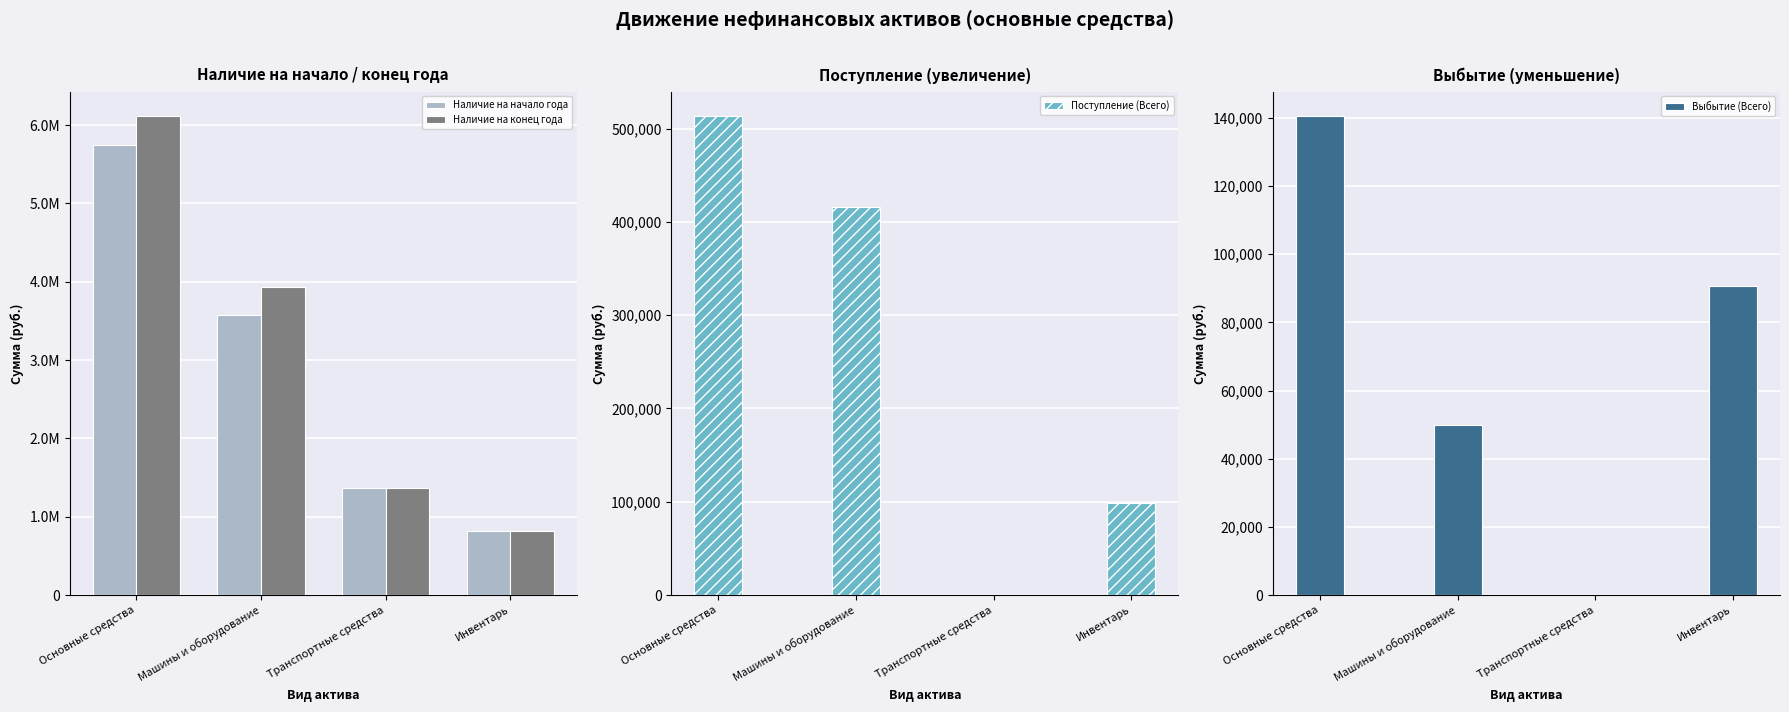

At which category is the sum across all series the highest?

Основные средства